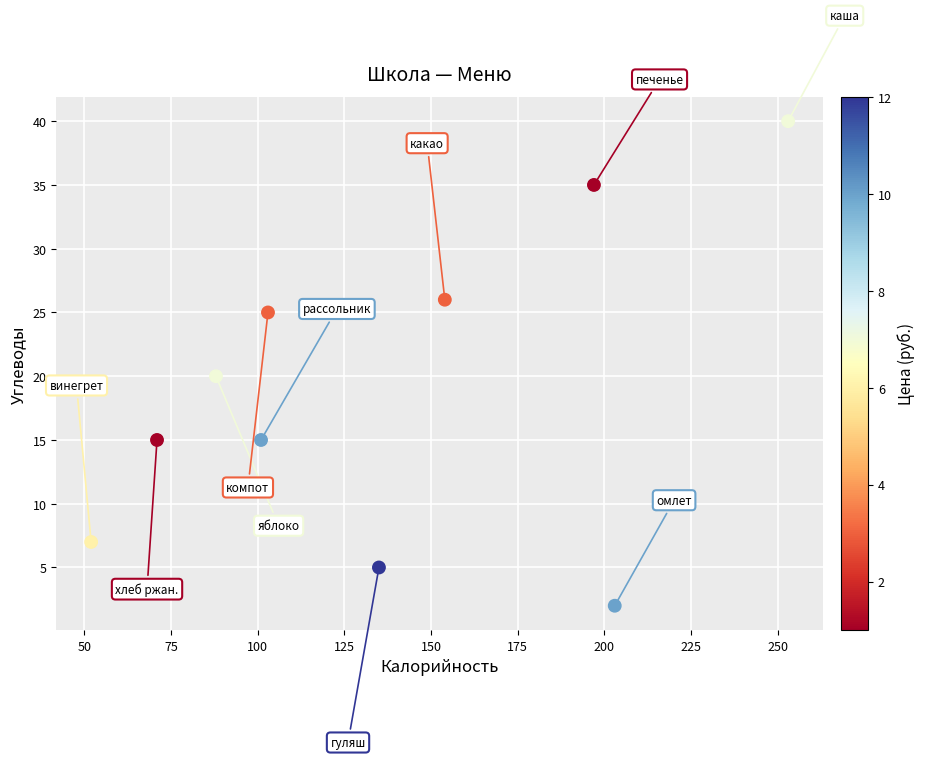

What is the range of Y values (max minus min)?

38